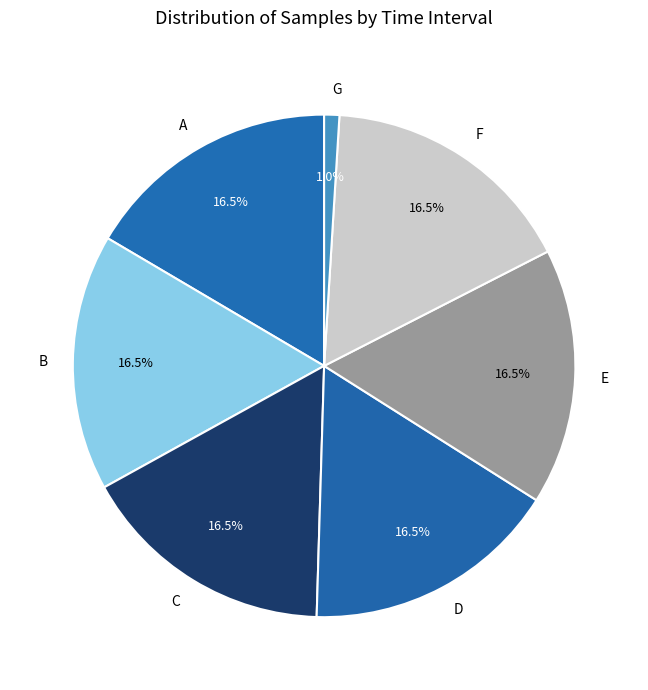

What is the ratio of the value at B to the value at C?

1.0